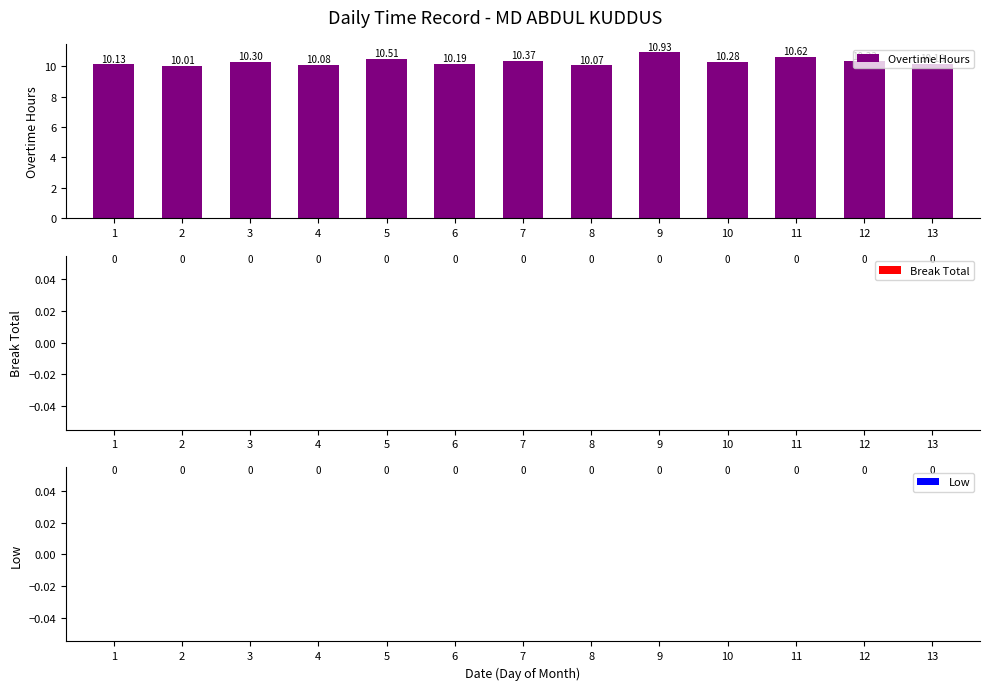

What is the greatest value displayed?

10.9